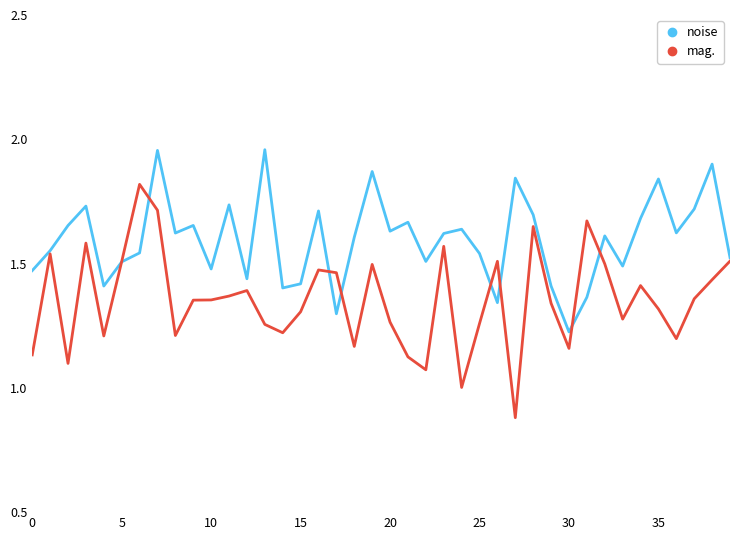

List the series in order of their overall mean, highest first.

noise, mag.